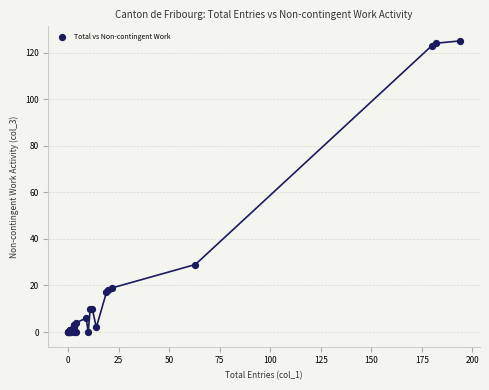

What Y value in the scatter plot is closest to 62?

29